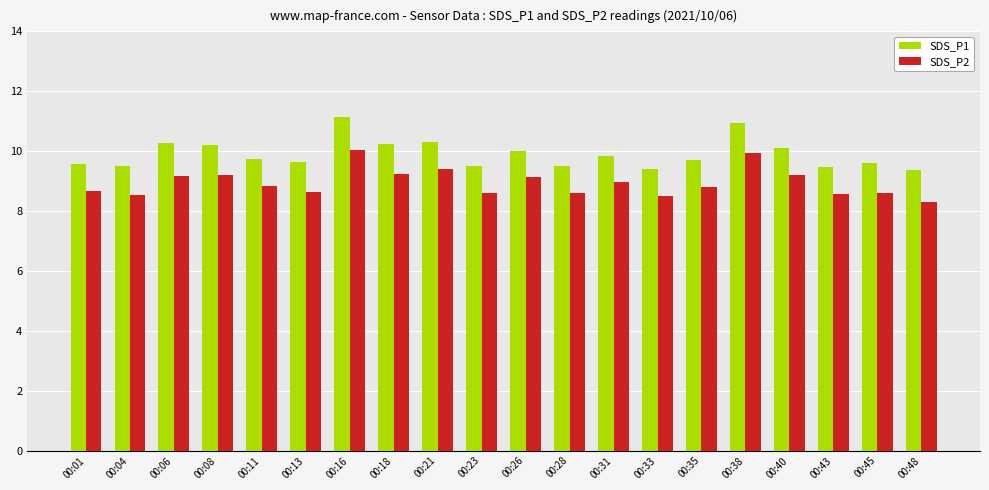

Rank the series at 00:13 from lowest to highest value.

SDS_P2, SDS_P1